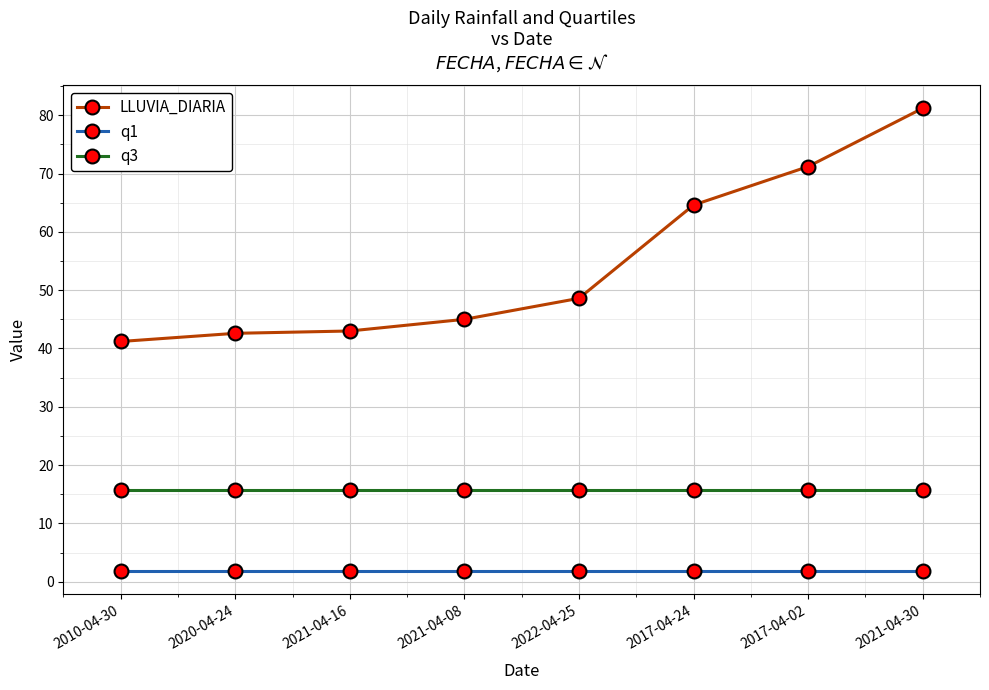

Is it true that q3 equals 23.6 at 2021-04-16?

False